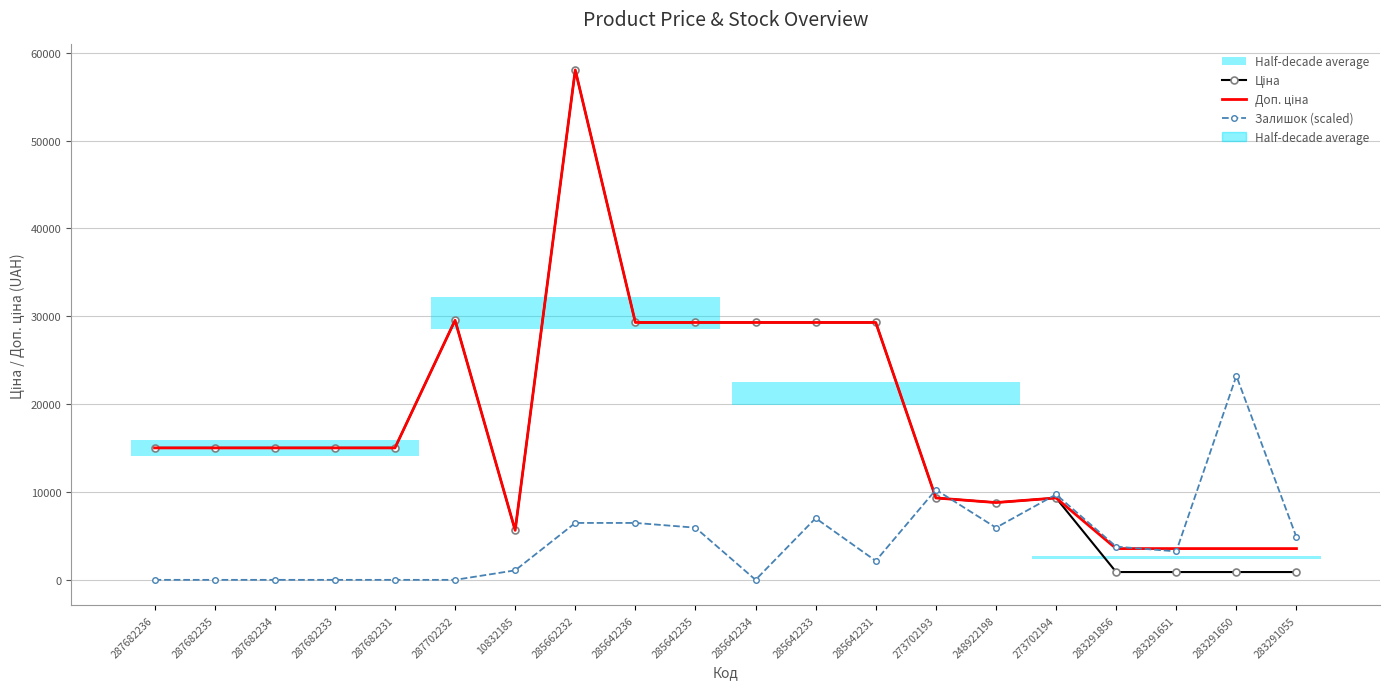

What is the highest value of the Доп. ціна series?

58037.0